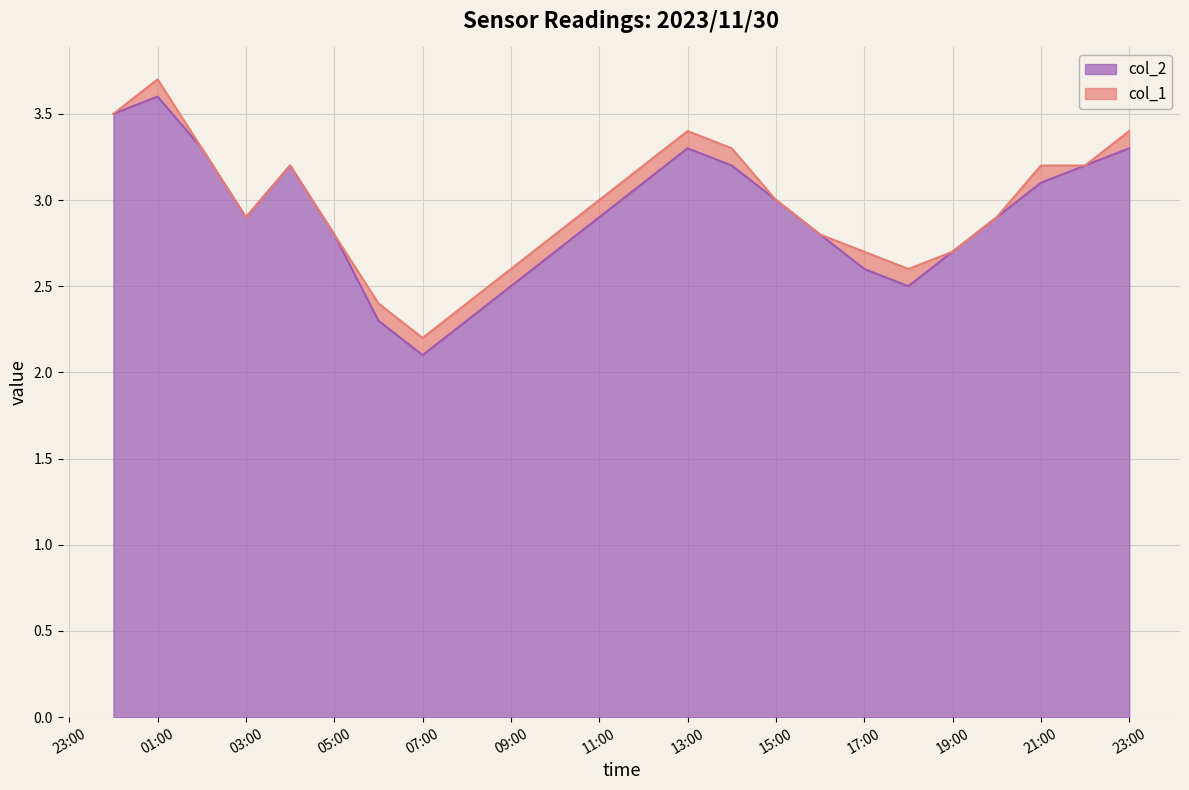

Does the chart display data point markers on the line(s)?

No